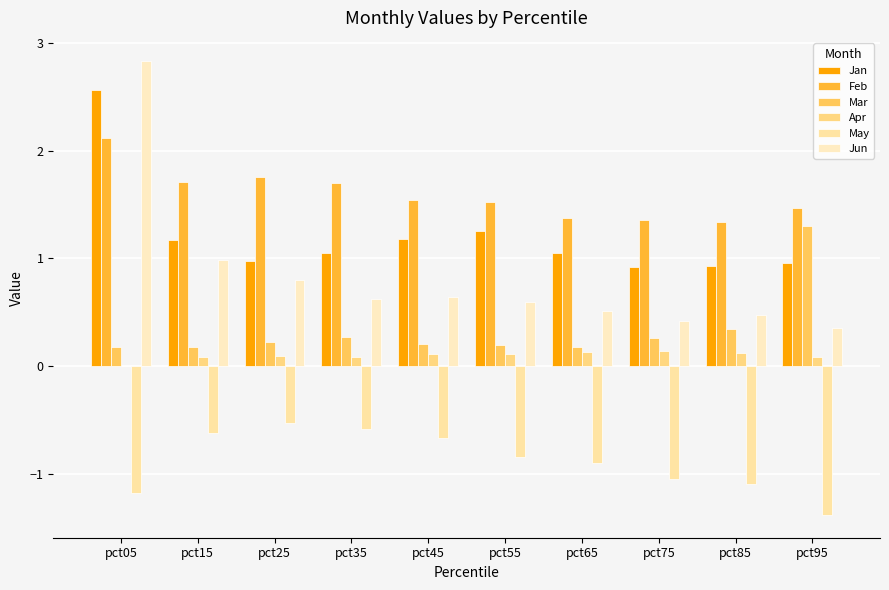

What is the difference between the maximum and second lowest values in the Feb series?

0.8